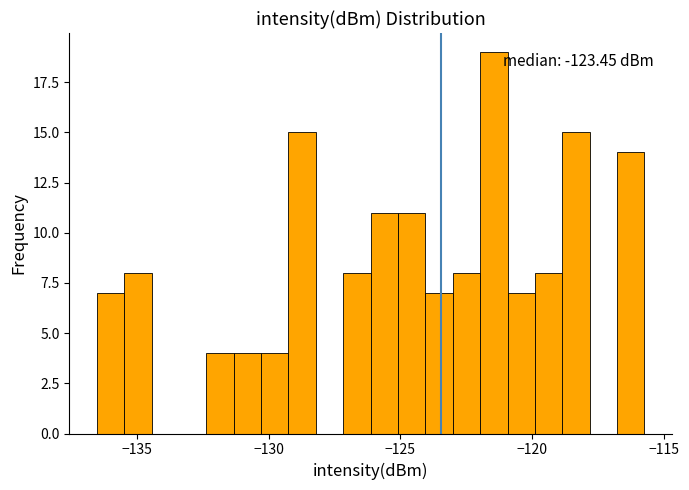

Read against the x-axis, roughly where is the centre of the tallest bar?

-121.5